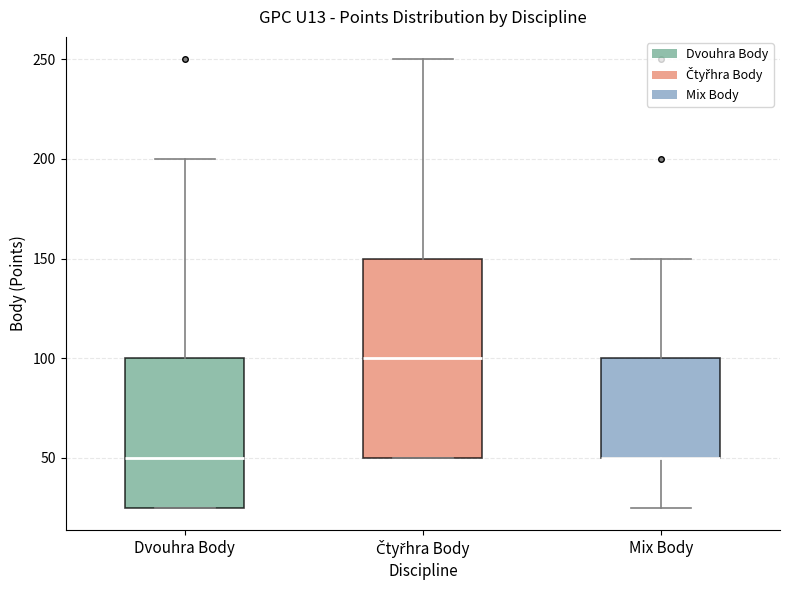

Reading left to right, read every box against the y-axis: the position of its median line, the range the box covers, and the ends of its whiskers. The values are not printed on the chart, so give them approximately, as read against the axis.

Dvouhra Body: median 50, box 25 to 100, whiskers 25 to 200
Čtyřhra Body: median 100, box 50 to 150, whiskers 50 to 250
Mix Body: median 50 (drawn on the box's lower edge), box 50 to 100, whiskers 25 to 150